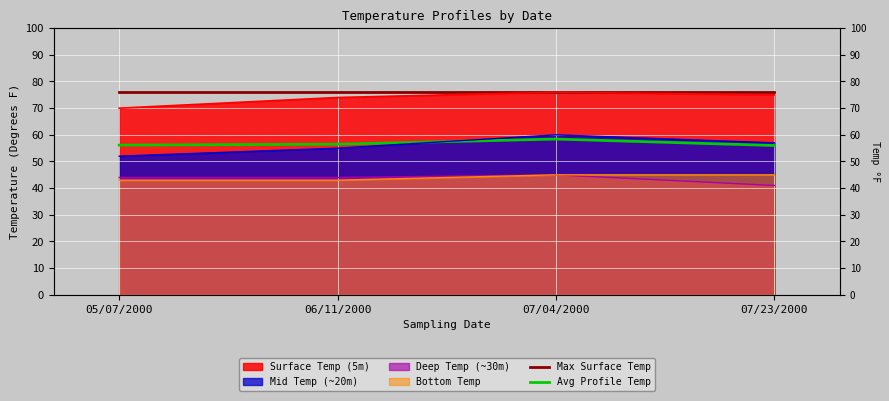

True or false: Max Surface Temp and Avg Profile Temp intersect in this chart.

False